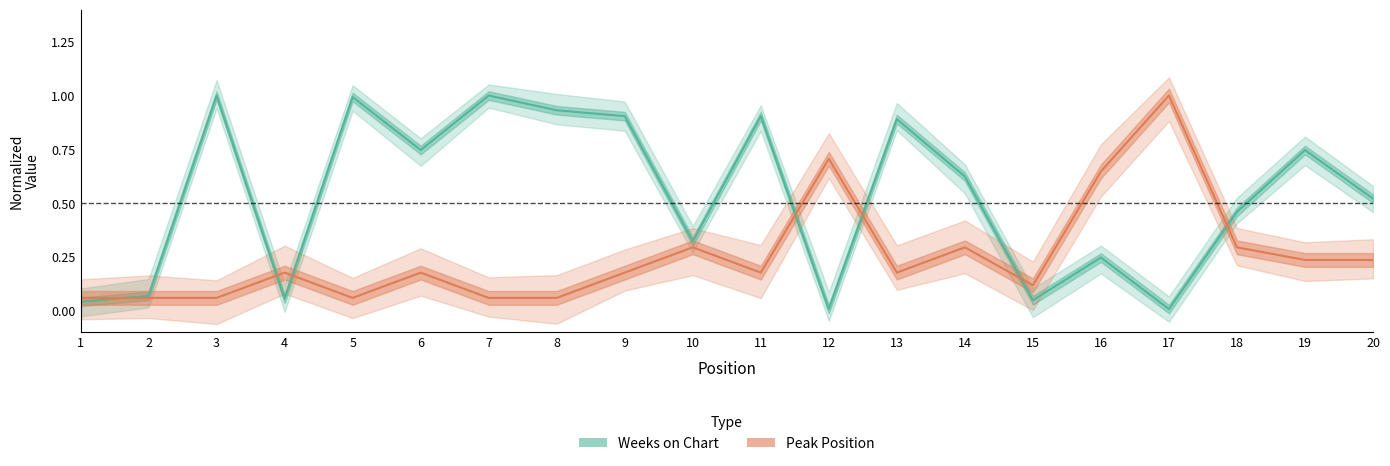

What is the sum of all Peak Position values?

5.1